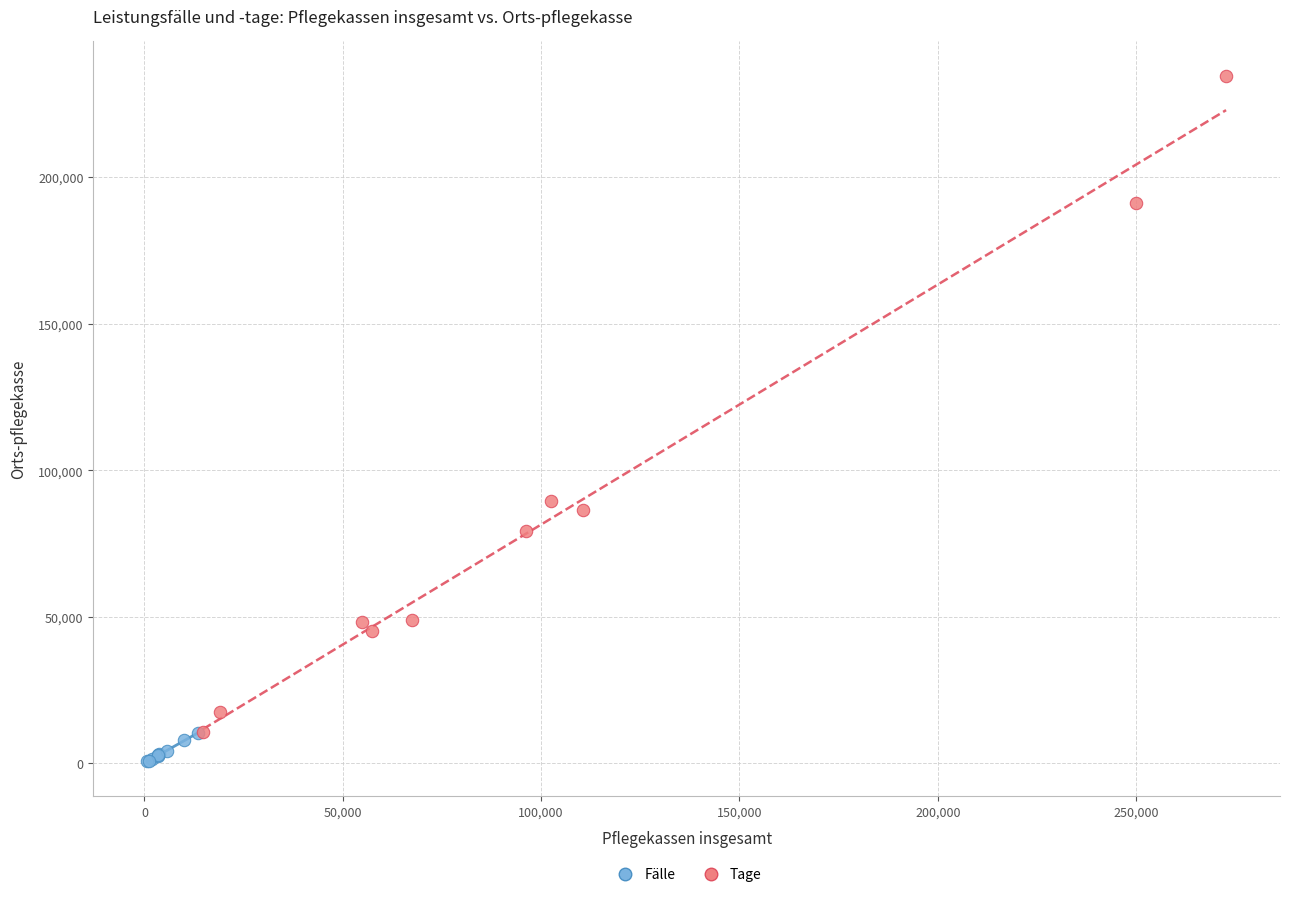

Which series has the widest spread of Y values?

Tage